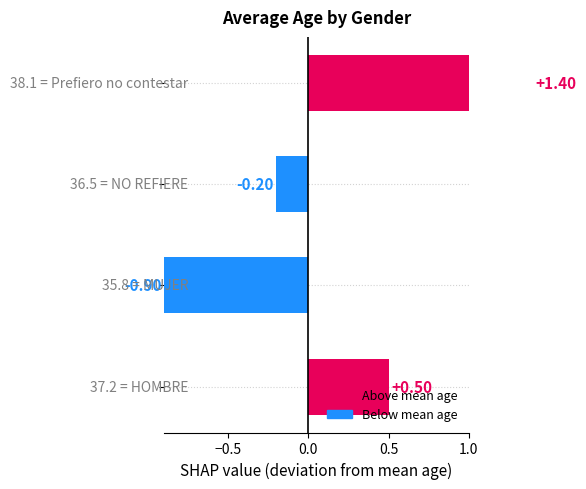

How many values are below zero?

2